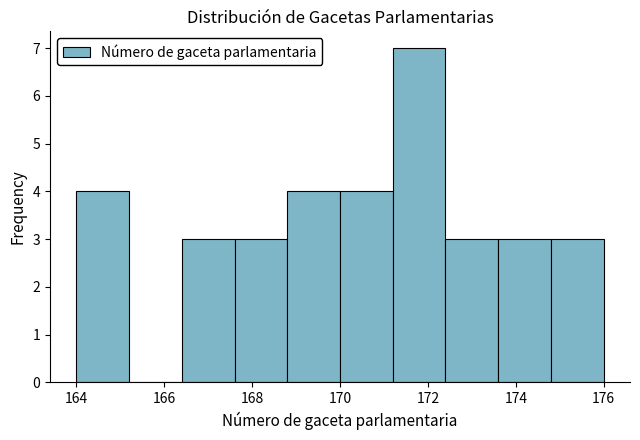

Reading left to right, list every bar in this chart as the range it spans on the x-axis followed by its height. The values are not printed on the chart, so give them approximately, as read against the axis.

164.0 to 165.2: 4
165.2 to 166.4: 0
166.4 to 167.6: 3
167.6 to 168.8: 3
168.8 to 170.0: 4
170.0 to 171.2: 4
171.2 to 172.4: 7
172.4 to 173.6: 3
173.6 to 174.8: 3
174.8 to 176.0: 3